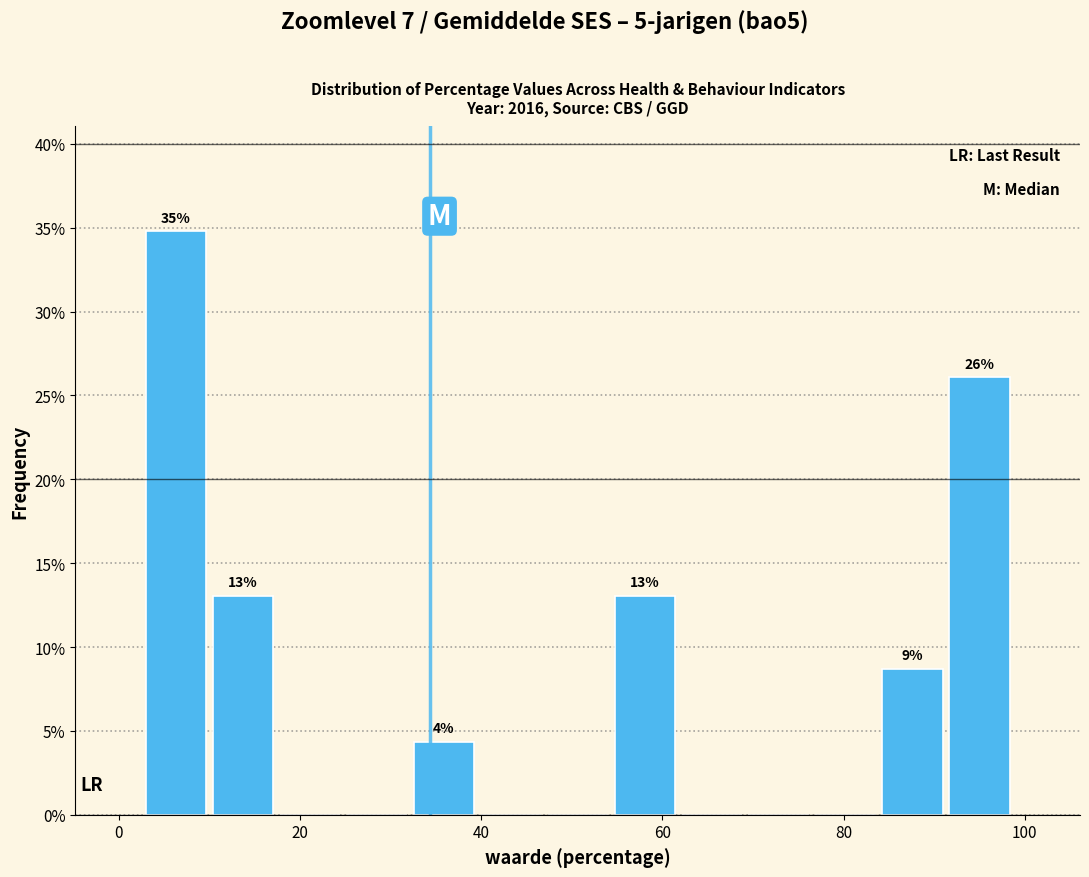

Around what value on the x-axis is the tallest bar? Give the approximate position of its centre, as read against the axis.

6